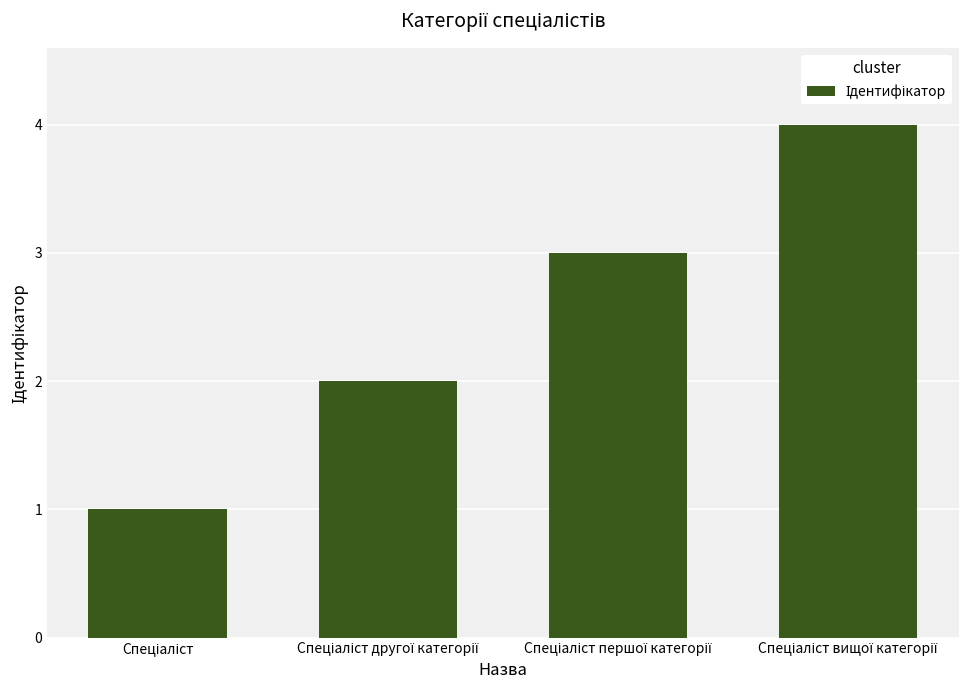

What is the difference between the maximum and minimum values?

3